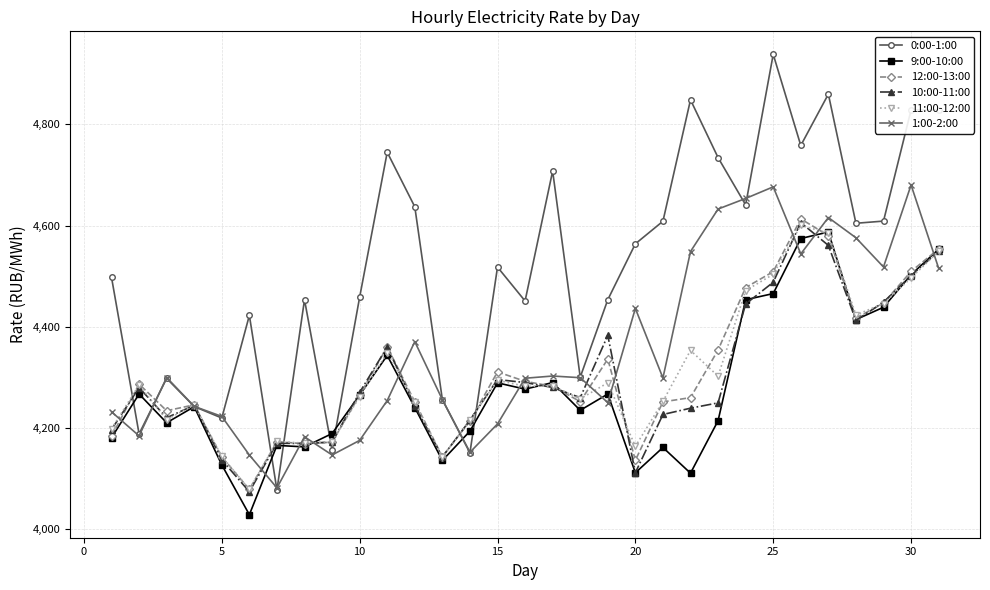

What is the value of the 9:00-10:00 point at the 8th from the left?

4162.8